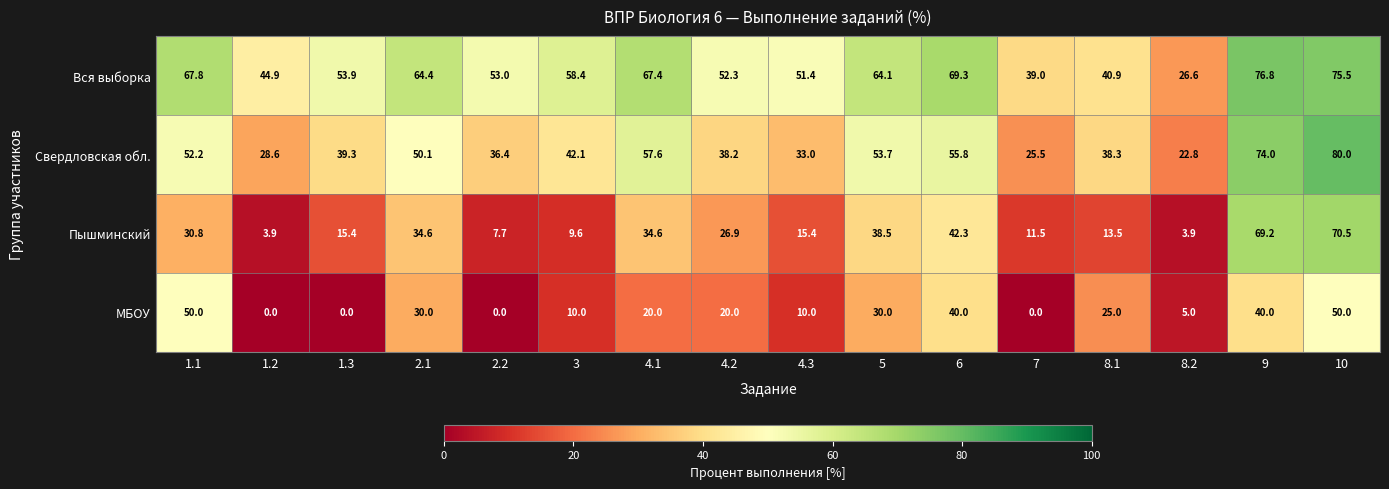

Is it true that Вся выборка equals 12.8 at 8.2?

False